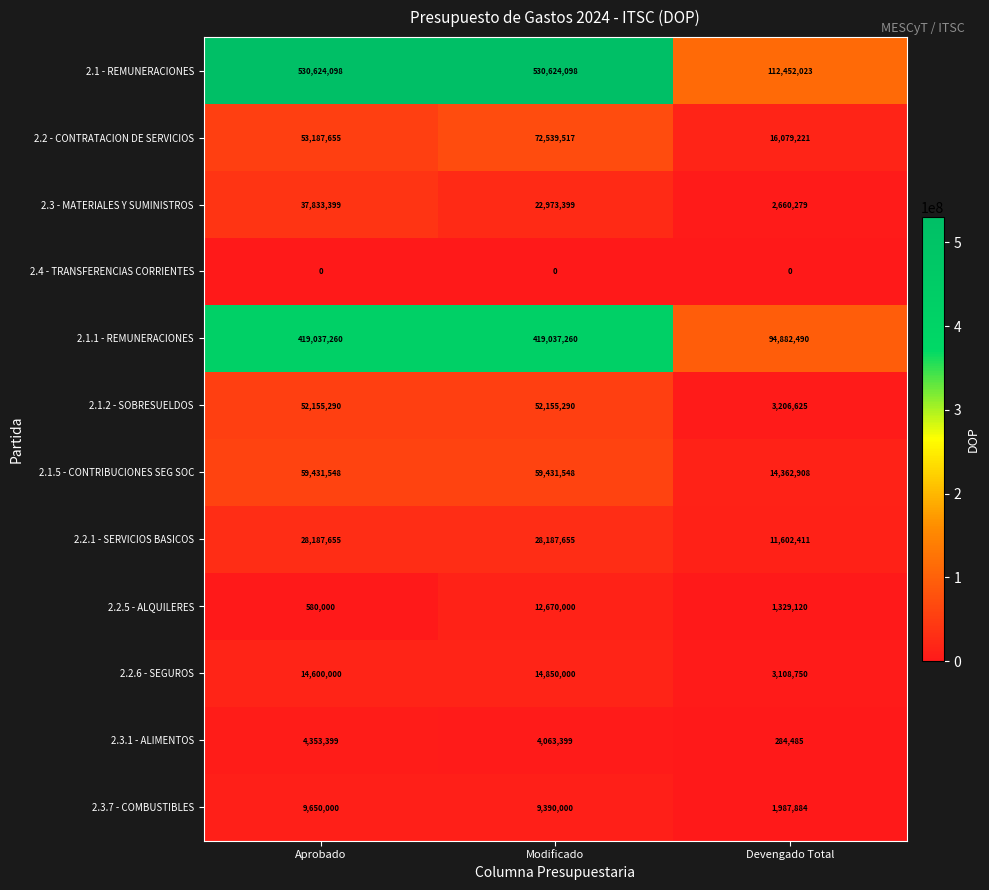

The 2.2 - CONTRATACION DE SERVICIOS series shows 117235909 at Modificado. True or false?

False